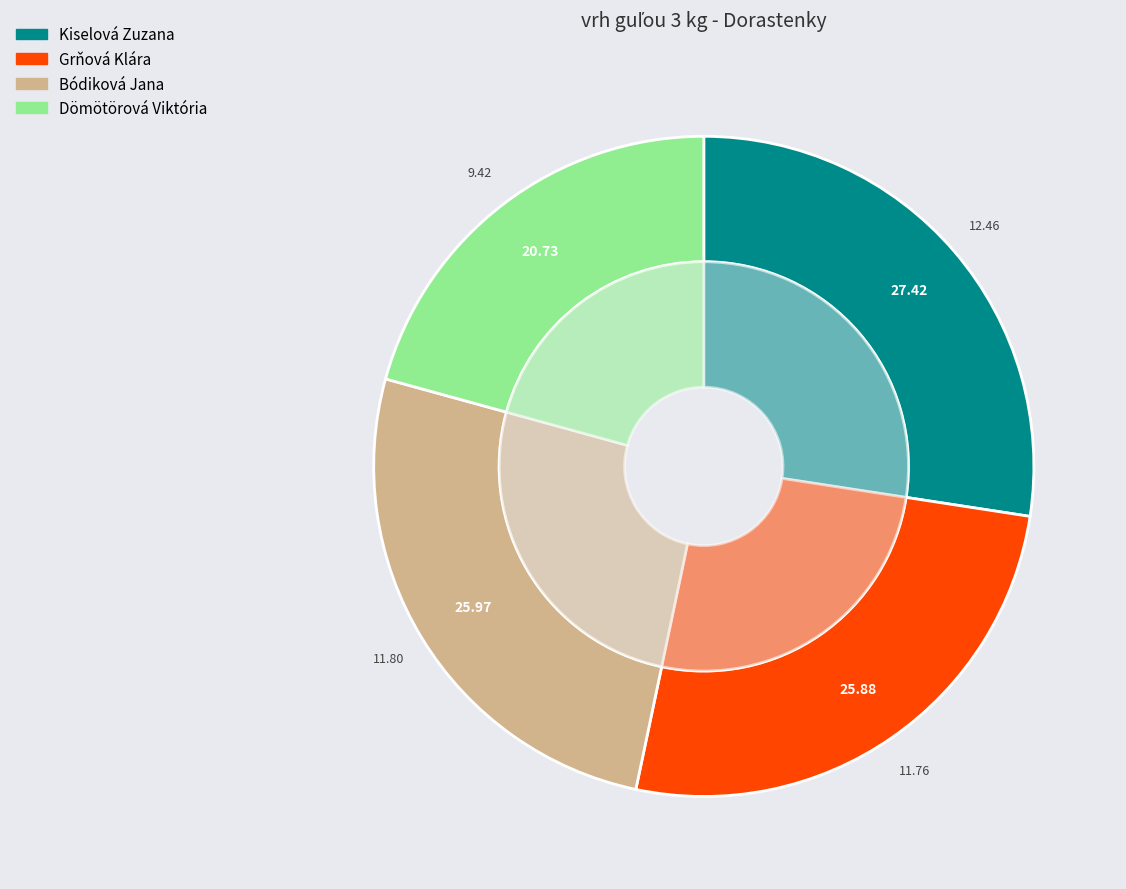

To the nearest percent, what is the combined percentage of Grňová Klára and Bódiková Jana?

52%